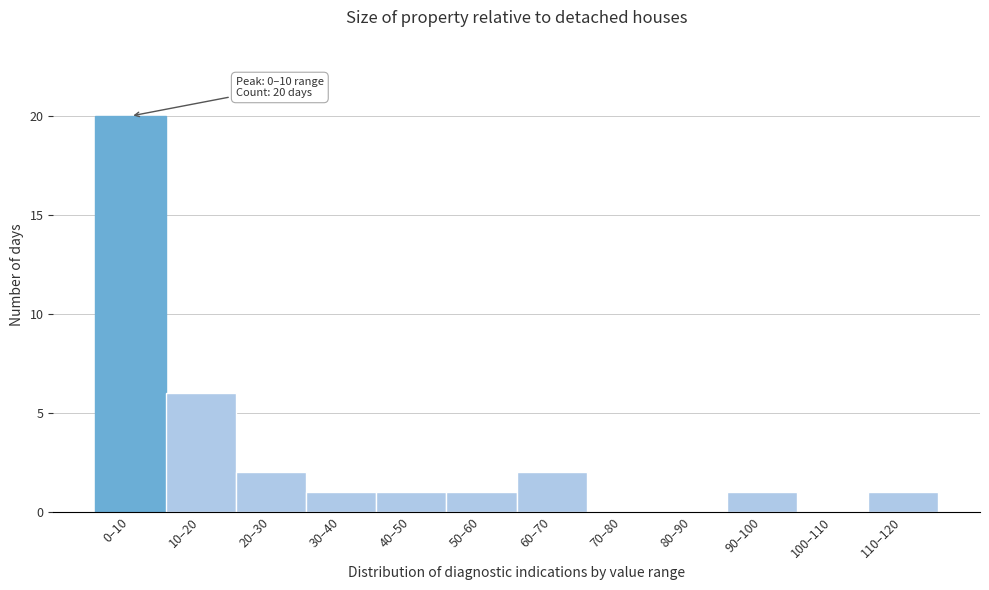

Reading left to right, list all the values displayed in this chart.

0–10=20	10–20=6	20–30=2	30–40=1	40–50=1	50–60=1	60–70=2	70–80=0	80–90=0	90–100=1	100–110=0	110–120=1